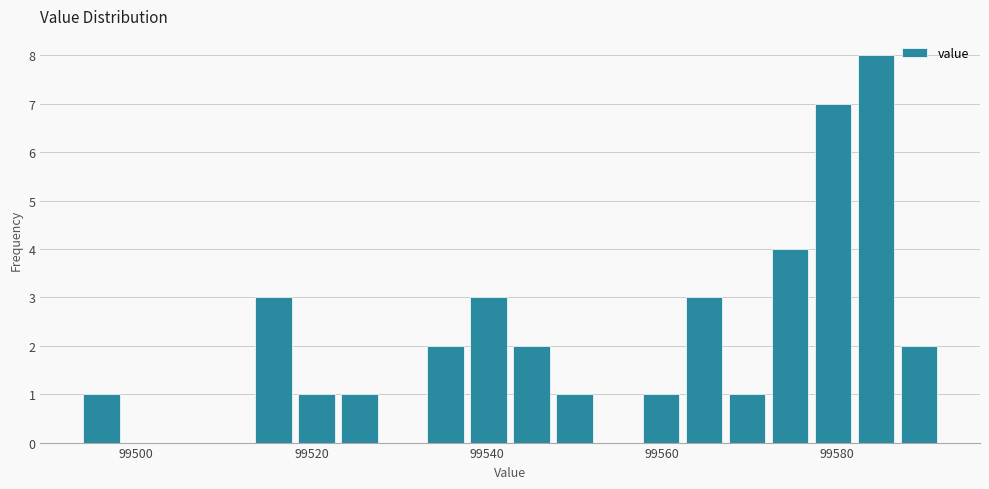

Around what value on the x-axis is the tallest bar? Give the approximate position of its centre, as read against the axis.

99584